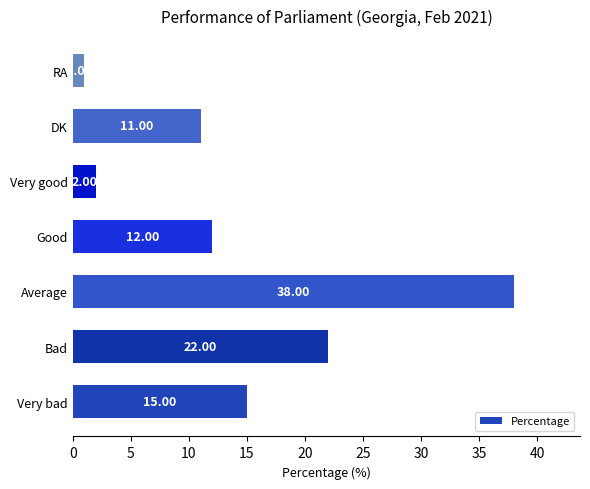

What is the change in value from Average to RA?

-37